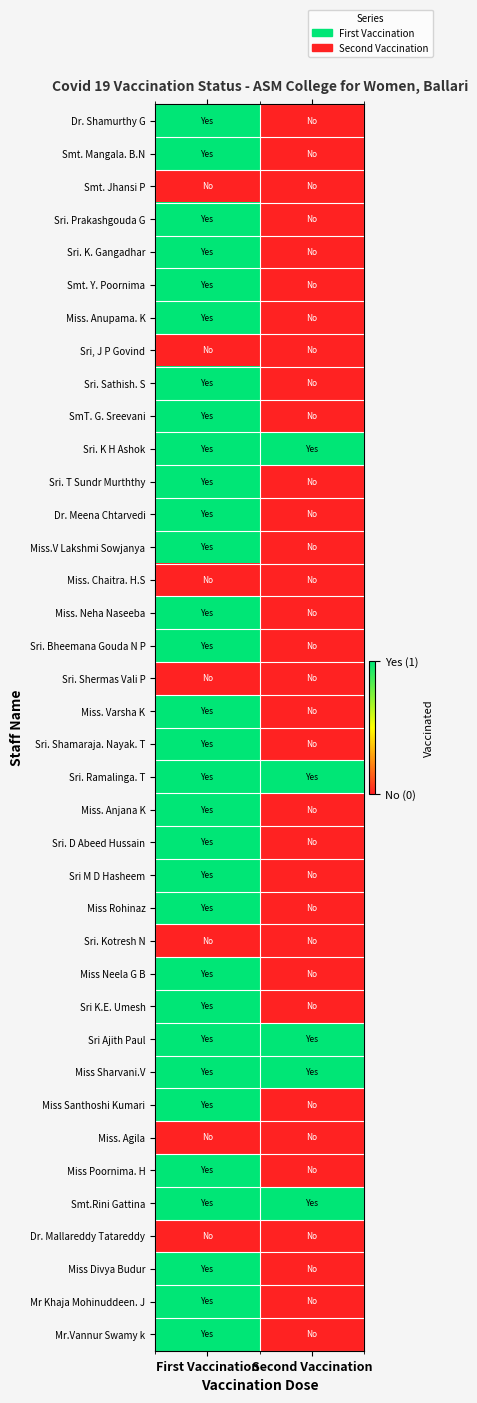

What is the greatest value displayed?

1